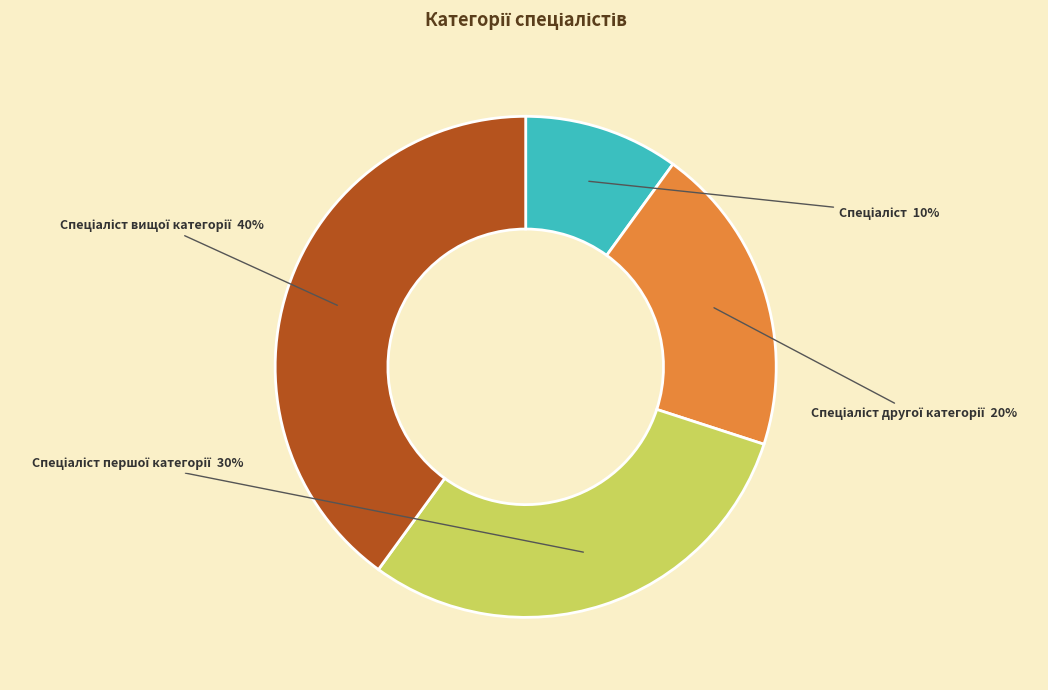

Count the number of slices in the pie.

4